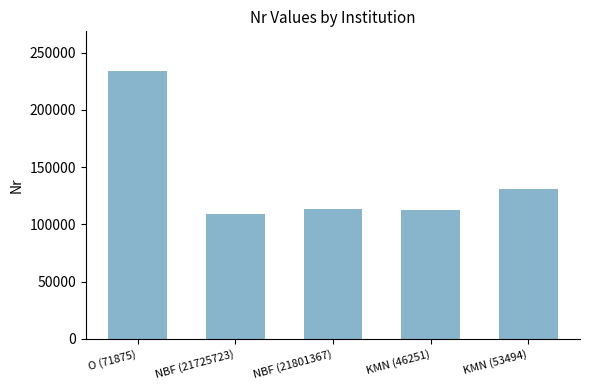

What is the value of the 4th bar from the left?

112906